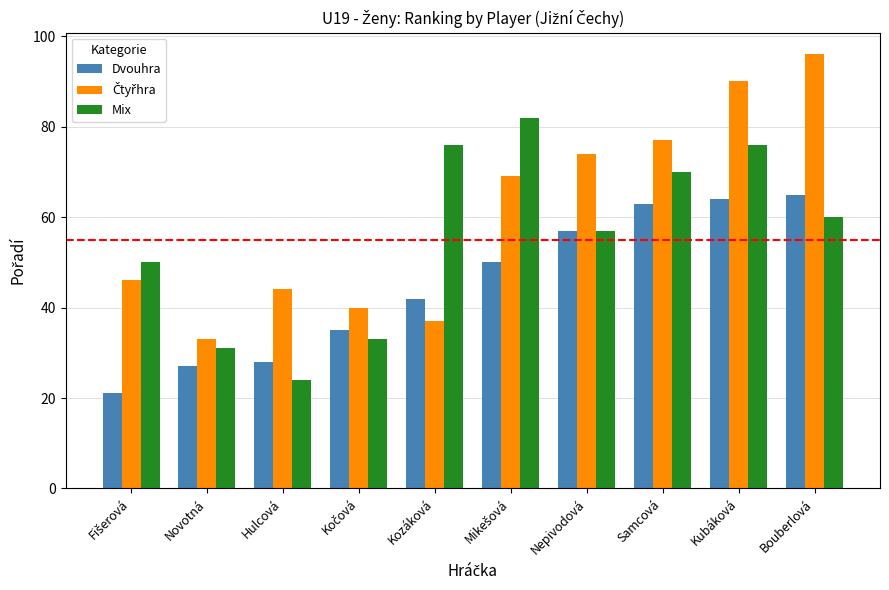

At which category is the sum across all series the highest?

Kubáková